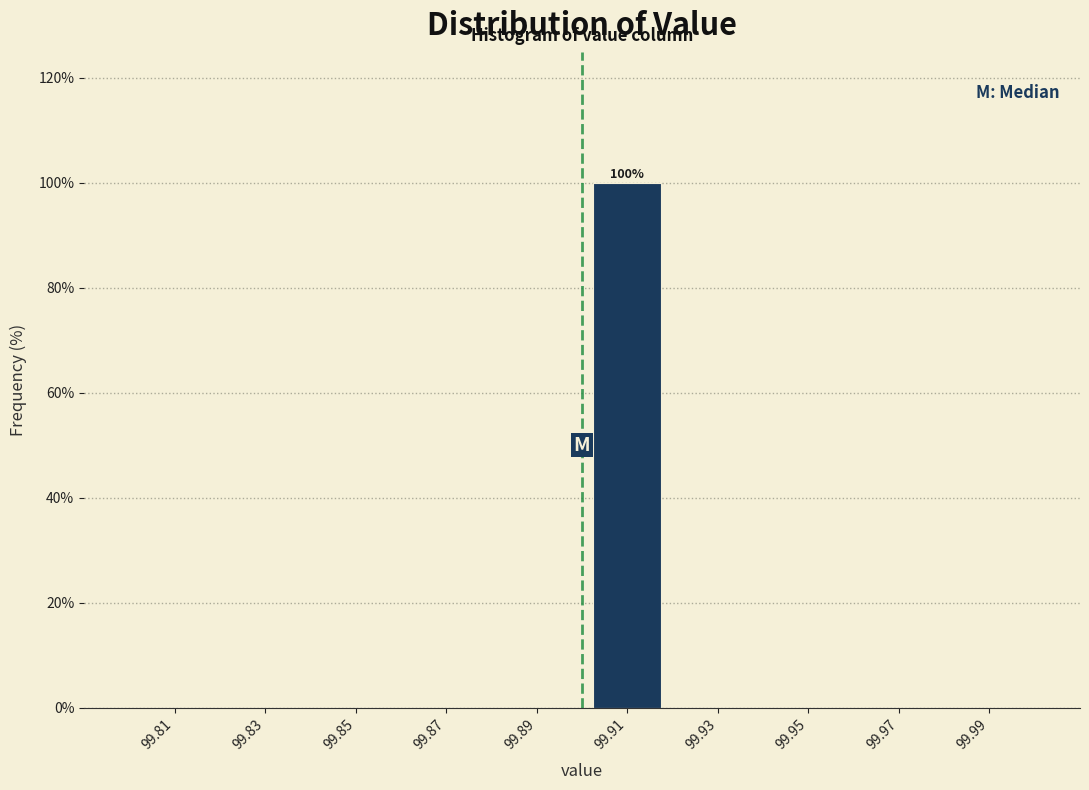

Which range on the x-axis has the tallest bar?

99.90 to 99.92